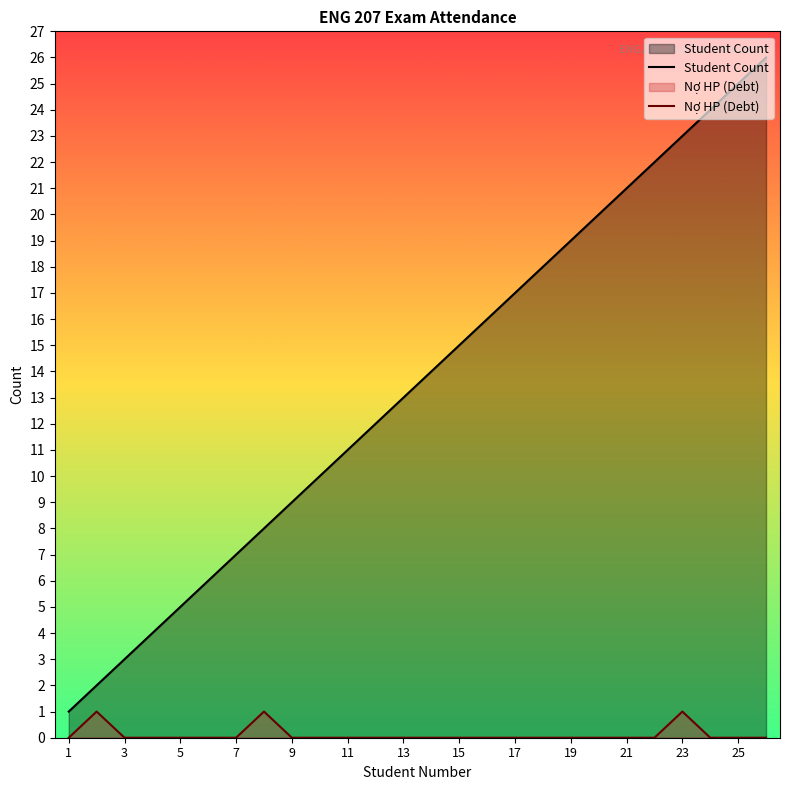

How many series are shown in this chart?

2